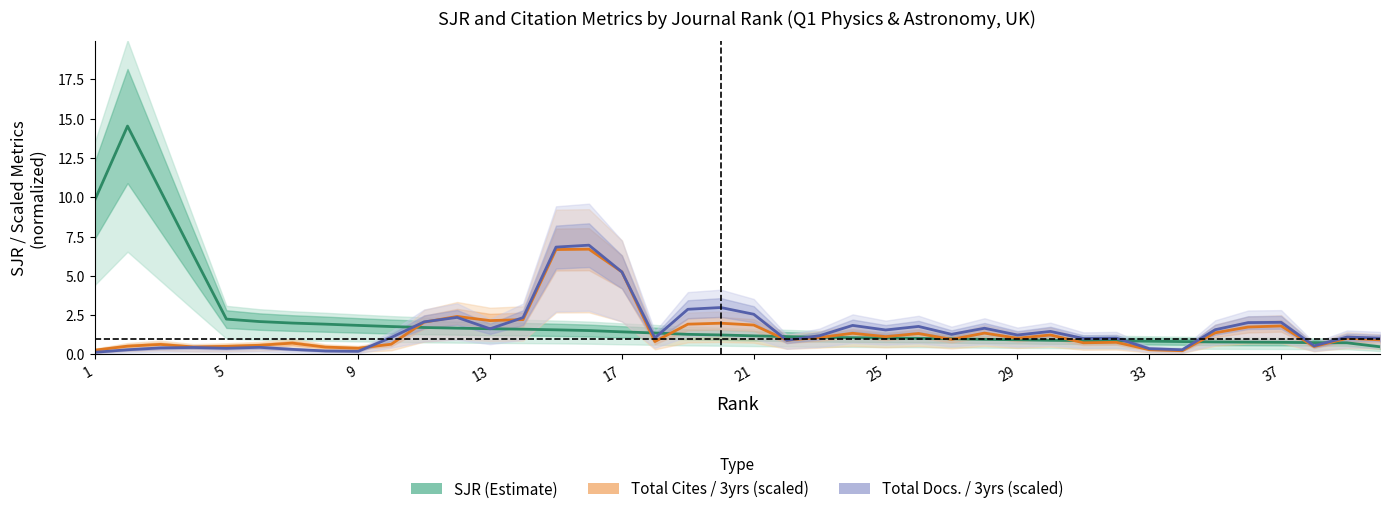

What is the sum of all SJR (Estimate) values?

86.1